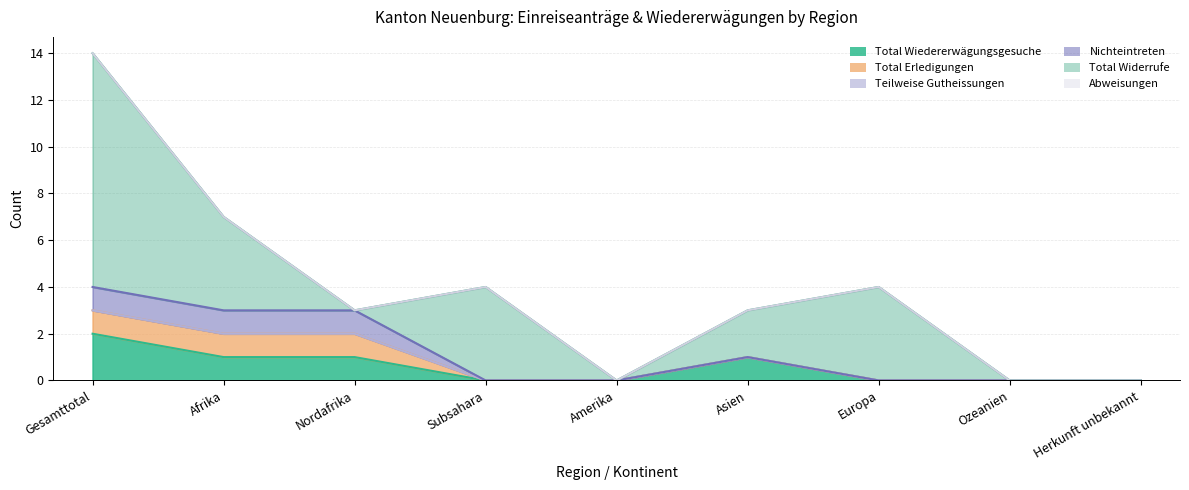

Reading right to left, extract all data points from this chart.

Total Wiedererwägungsgesuche: Herkunft unbekannt=0	Ozeanien=0	Europa=0	Asien=1	Amerika=0	Subsahara=0	Nordafrika=1	Afrika=1	Gesamttotal=2
Total Erledigungen: Herkunft unbekannt=0	Ozeanien=0	Europa=0	Asien=0	Amerika=0	Subsahara=0	Nordafrika=1	Afrika=1	Gesamttotal=1
Teilweise Gutheissungen: Herkunft unbekannt=0	Ozeanien=0	Europa=0	Asien=0	Amerika=0	Subsahara=0	Nordafrika=0	Afrika=0	Gesamttotal=0
Nichteintreten: Herkunft unbekannt=0	Ozeanien=0	Europa=0	Asien=0	Amerika=0	Subsahara=0	Nordafrika=1	Afrika=1	Gesamttotal=1
Total Widerrufe: Herkunft unbekannt=0	Ozeanien=0	Europa=4	Asien=2	Amerika=0	Subsahara=4	Nordafrika=0	Afrika=4	Gesamttotal=10
Abweisungen: Herkunft unbekannt=0	Ozeanien=0	Europa=0	Asien=0	Amerika=0	Subsahara=0	Nordafrika=0	Afrika=0	Gesamttotal=0